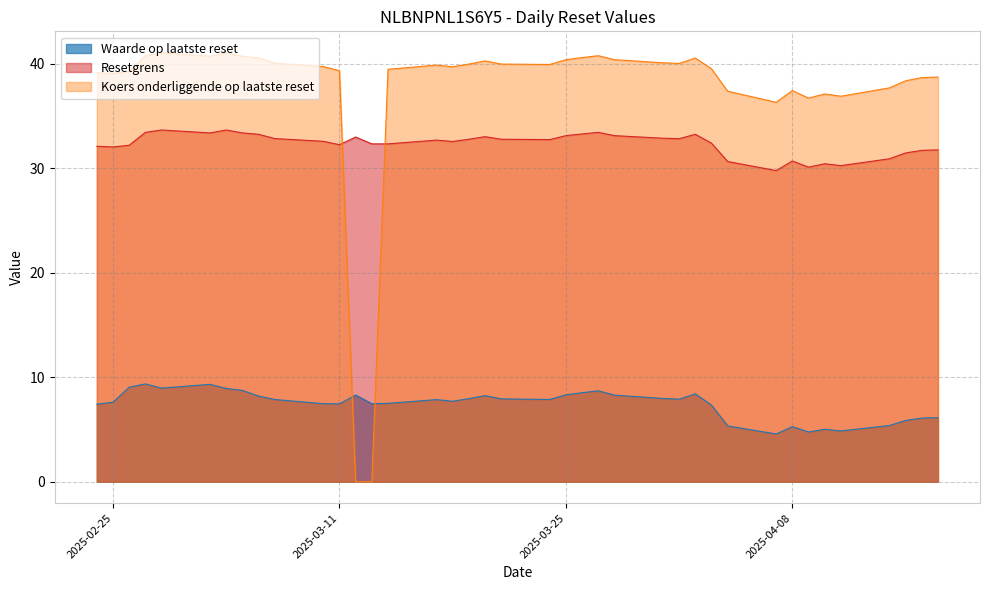

Which has a higher value, 2025-03-28 or 2025-02-24?

2025-03-28